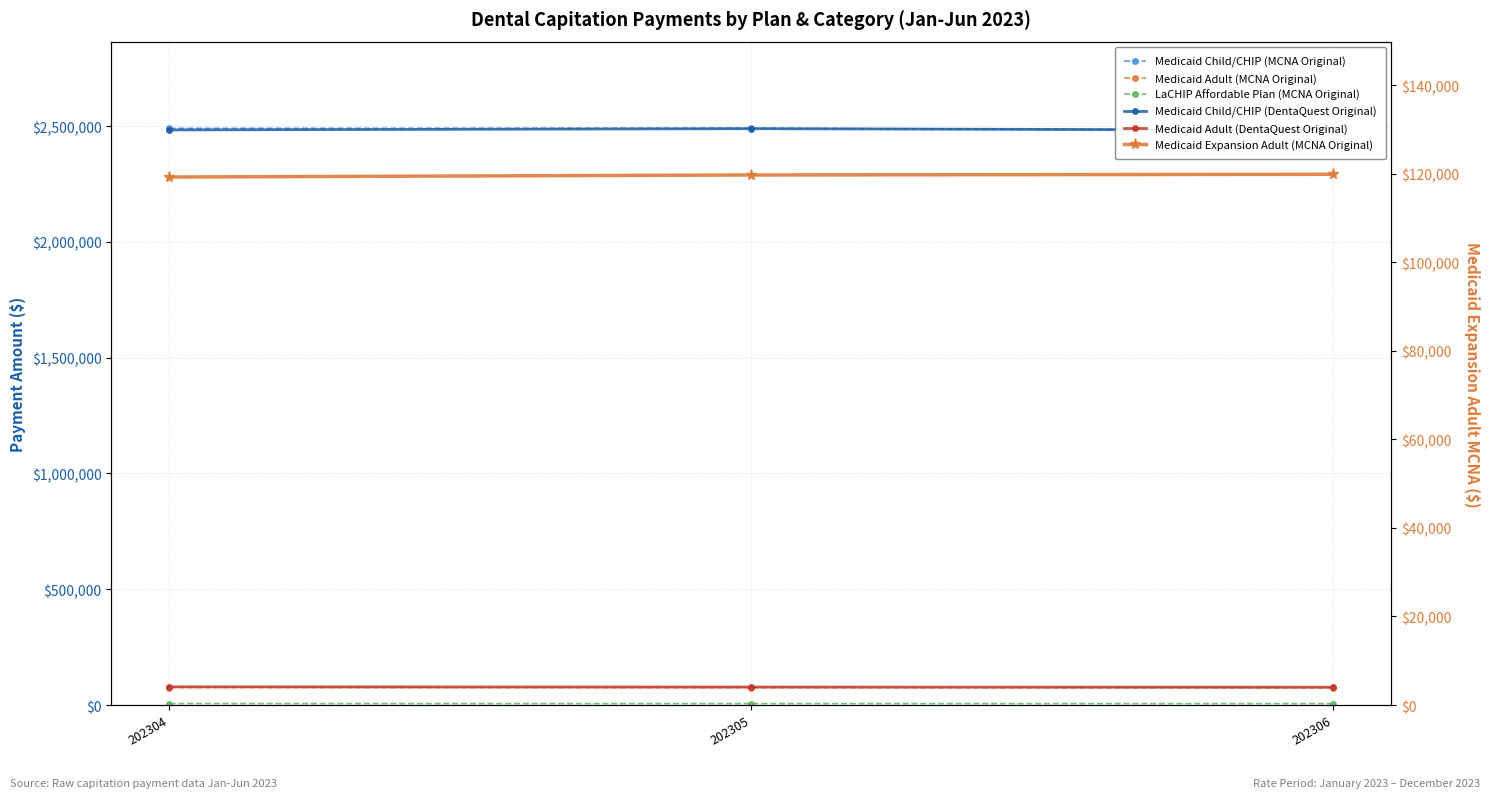

What is the total value across all series at 202305?

5257509.9